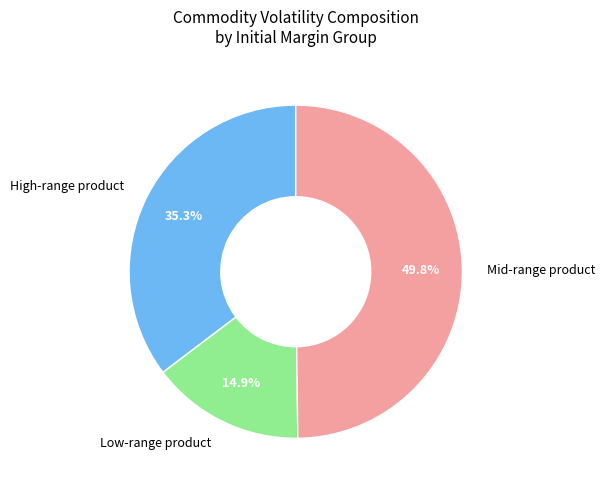

What percentage is NOT represented by Low-range product?

85.1%